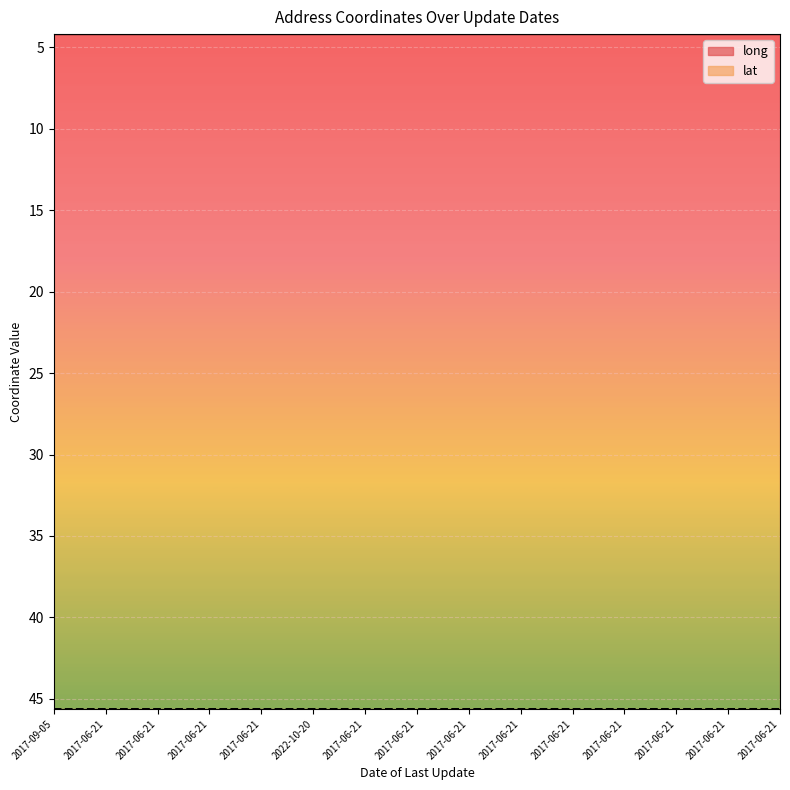

Count the lat values in the range 45 to 46.

15